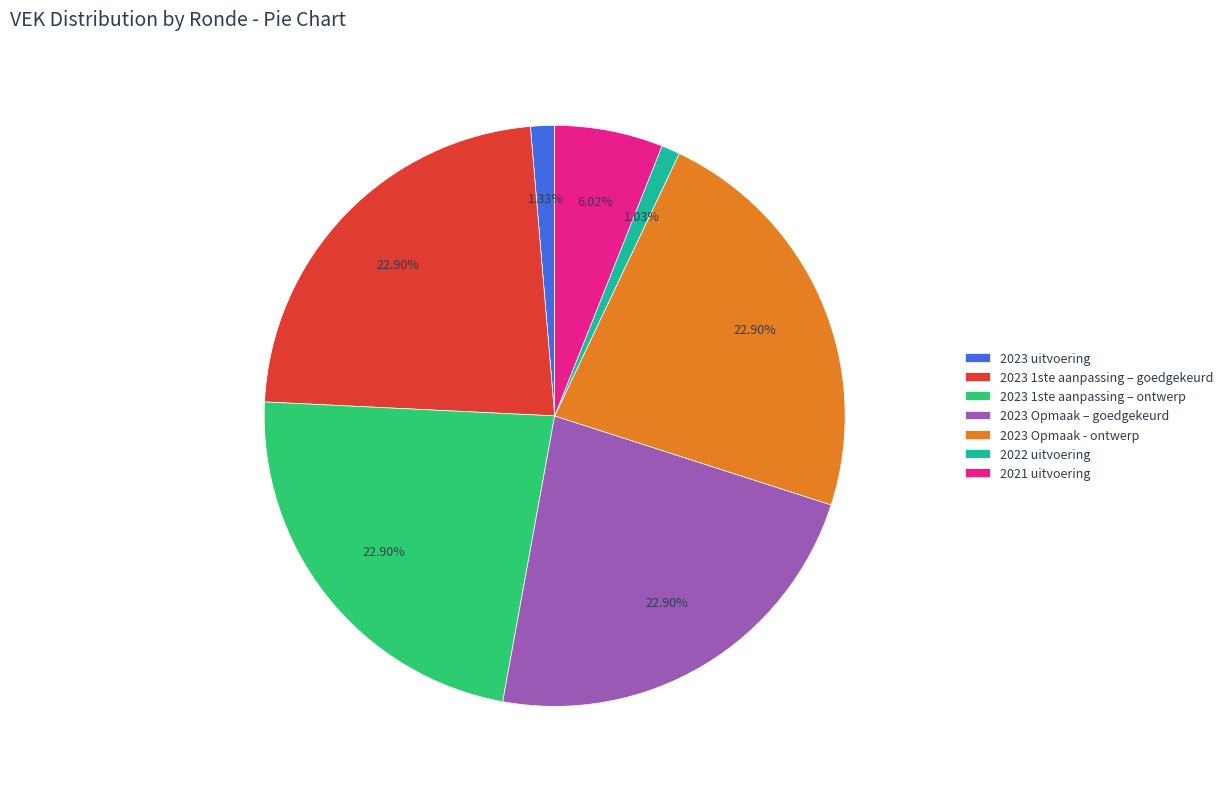

Which has a higher value, 2023 Opmaak - ontwerp or 2021 uitvoering?

2023 Opmaak - ontwerp